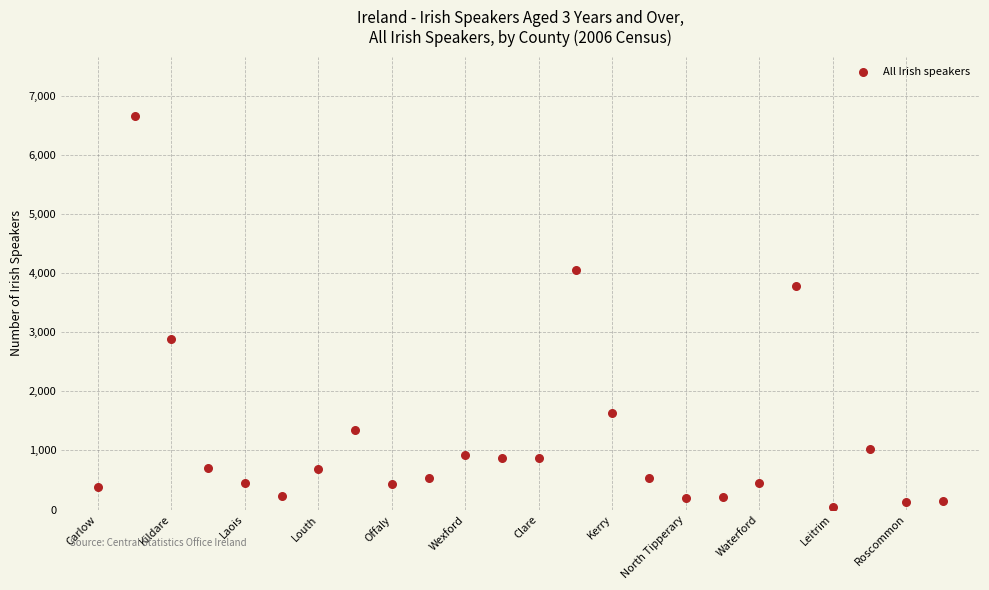

What is the range of X values (max minus min)?

23